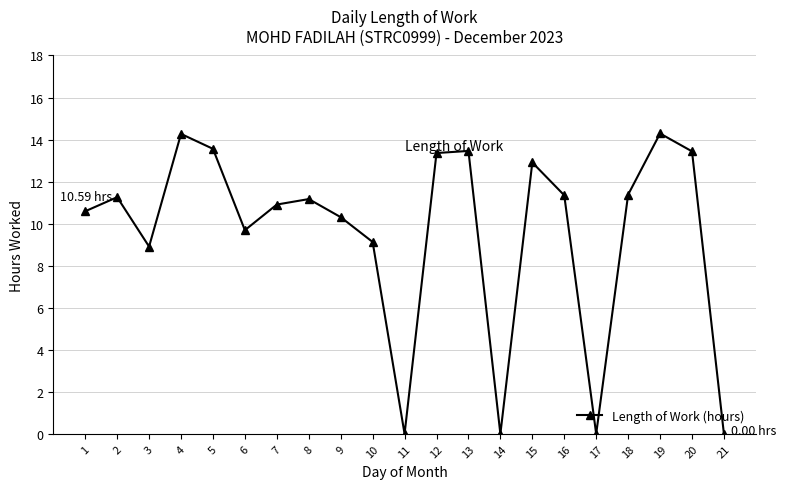

What is the ratio of the value at 10 to the value at 8?

0.8